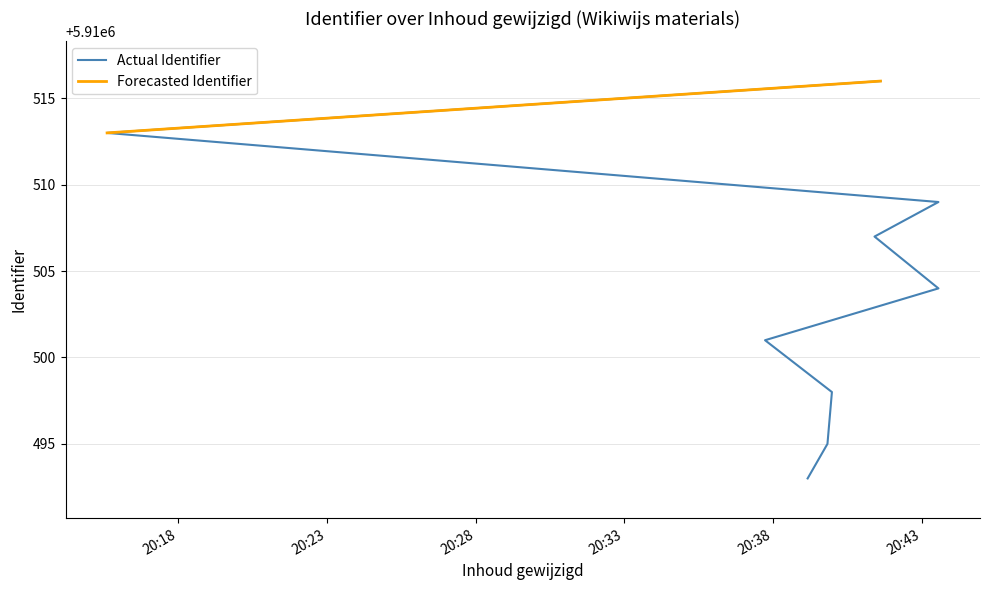

List the labels in order of value, largest first.

2020-03-29 20:41:37, 2020-03-29 20:15:36, 2020-03-29 20:43:34, 2020-03-29 20:41:25, 2020-03-29 20:43:34, 2020-03-29 20:37:44, 2020-03-29 20:39:59, 2020-03-29 20:39:50, 2020-03-29 20:39:10